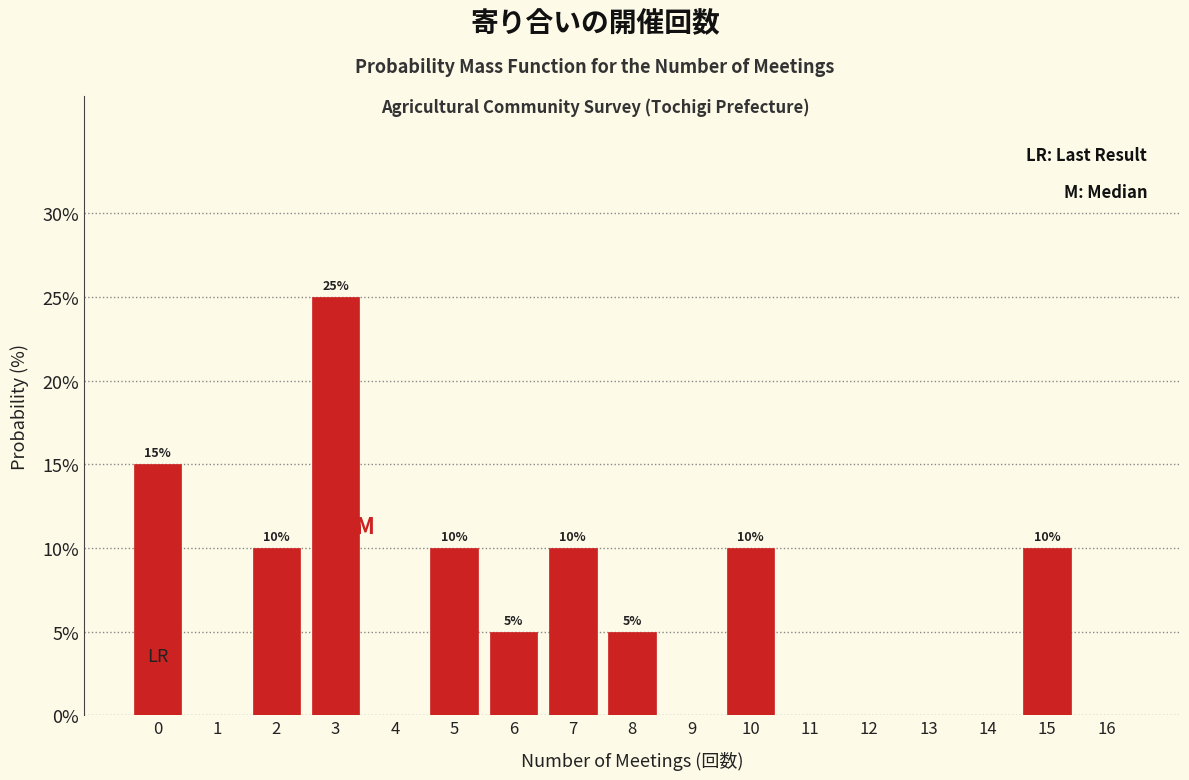

Reading left to right, transcribe all the data shown in this chart.

0=15	1=0	2=10	3=25	4=0	5=10	6=5	7=10	8=5	9=0	10=10	11=0	12=0	13=0	14=0	15=10	16=0